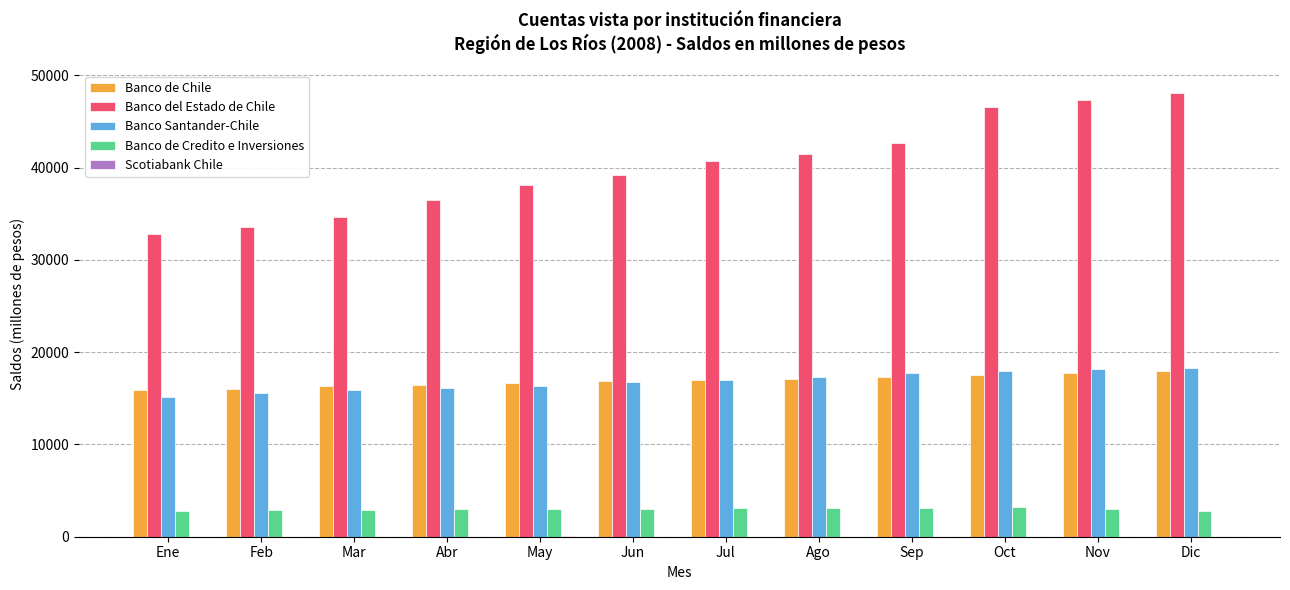

How many groups of bars are there?

12